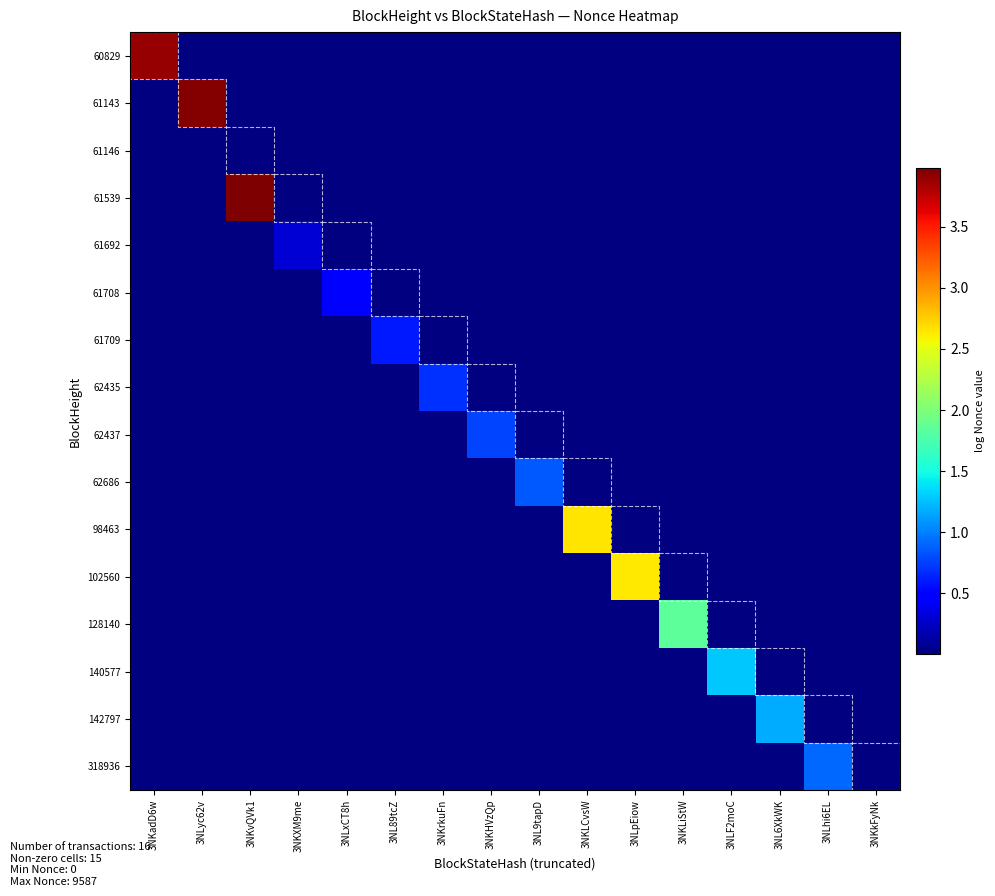

Is the value of 61692 at 3NKLCvsW greater than the value of 61709 at 3NL89tcZ?

No